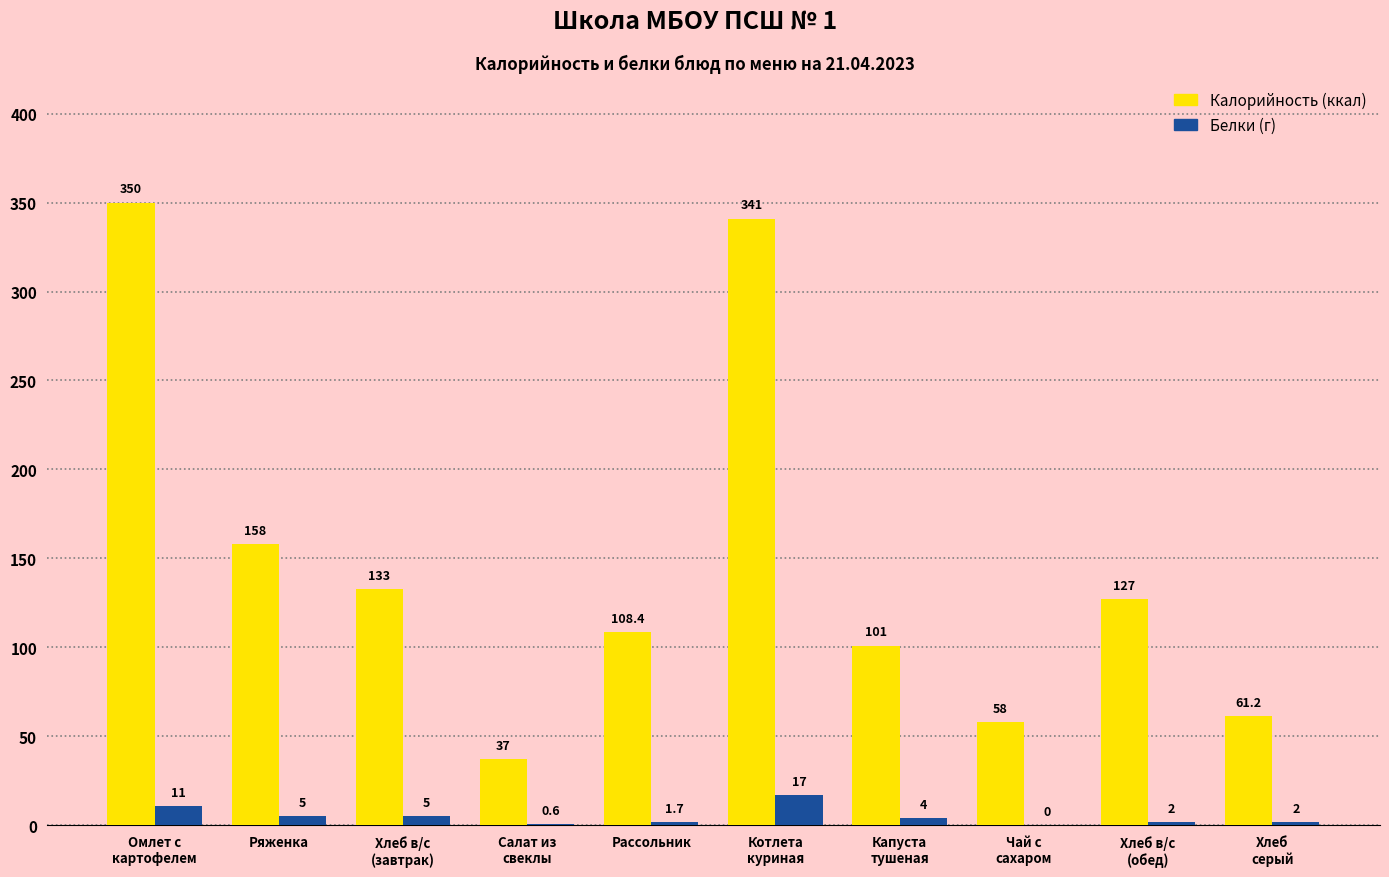

What is the total value across all series at Ряженка?

163.0